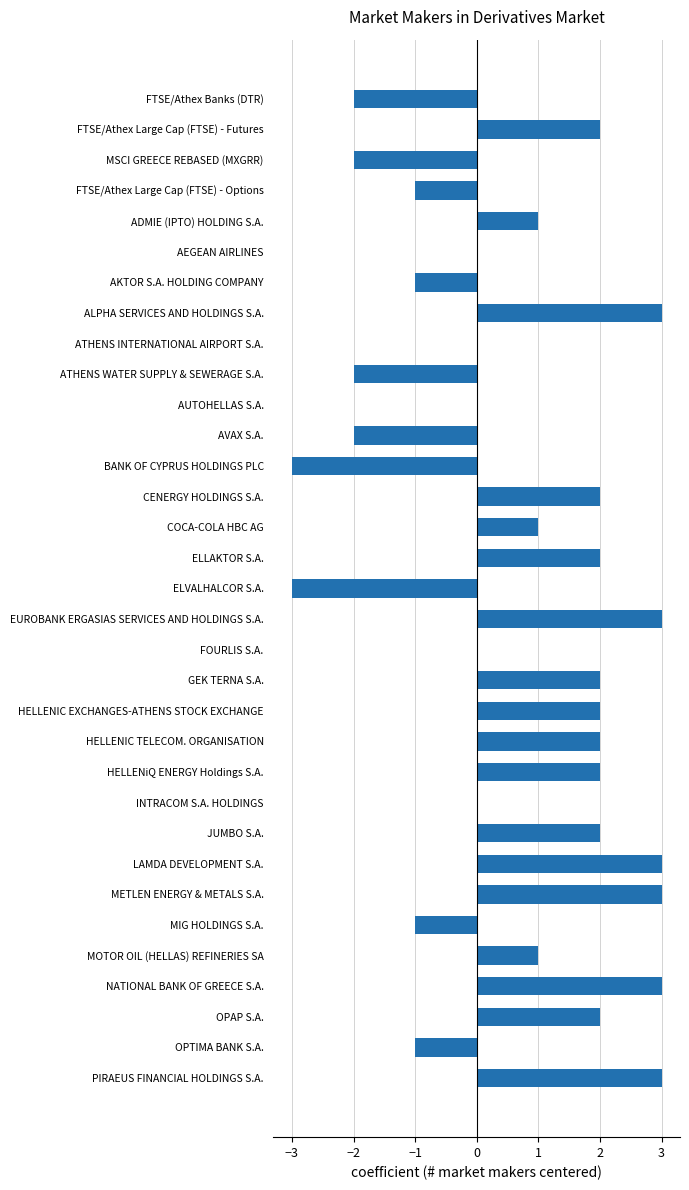

Count the number of categories in the chart.

33